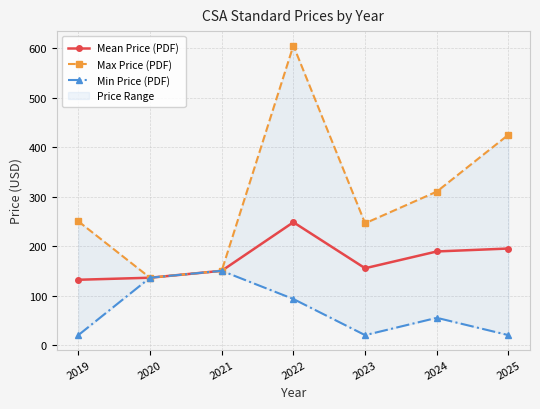

Is the value of Mean Price (PDF) at 2021 greater than the value of Min Price (PDF) at 2024?

Yes